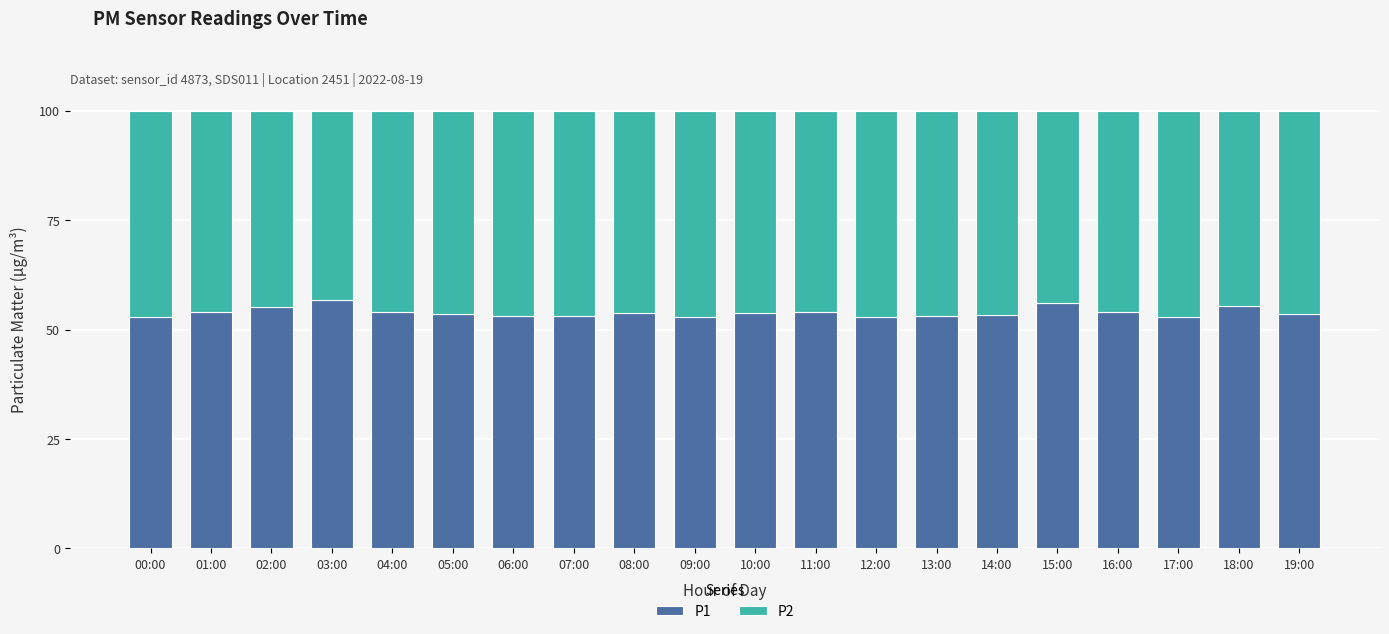

What is the highest value of the P1 series?

56.8